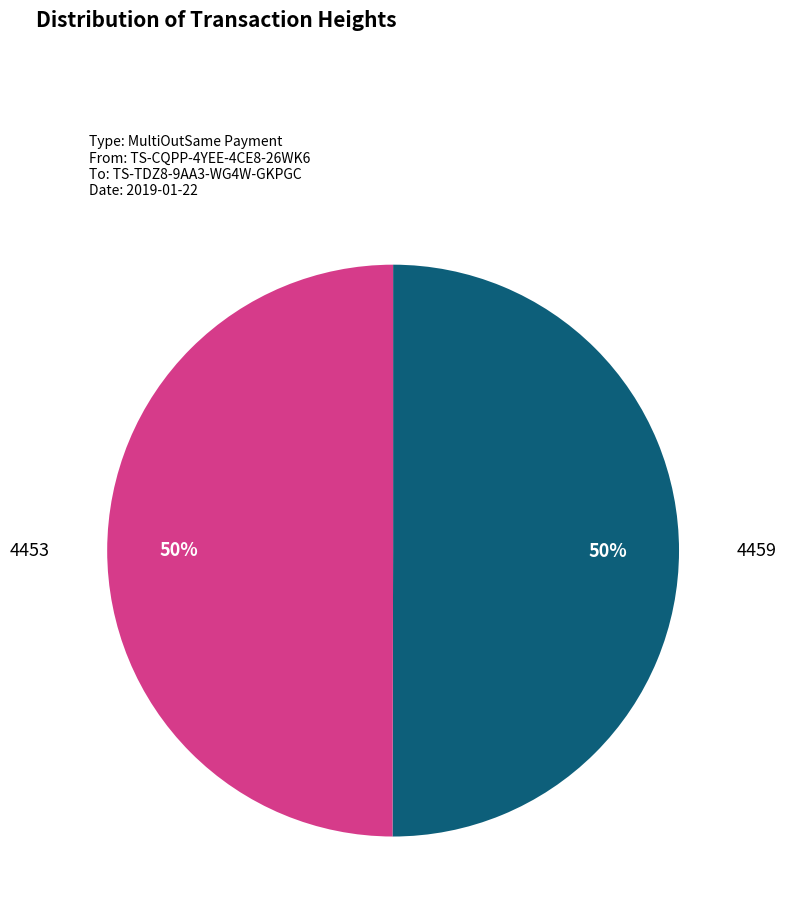

The 4453 slice represents 57% of the pie. True or false?

False